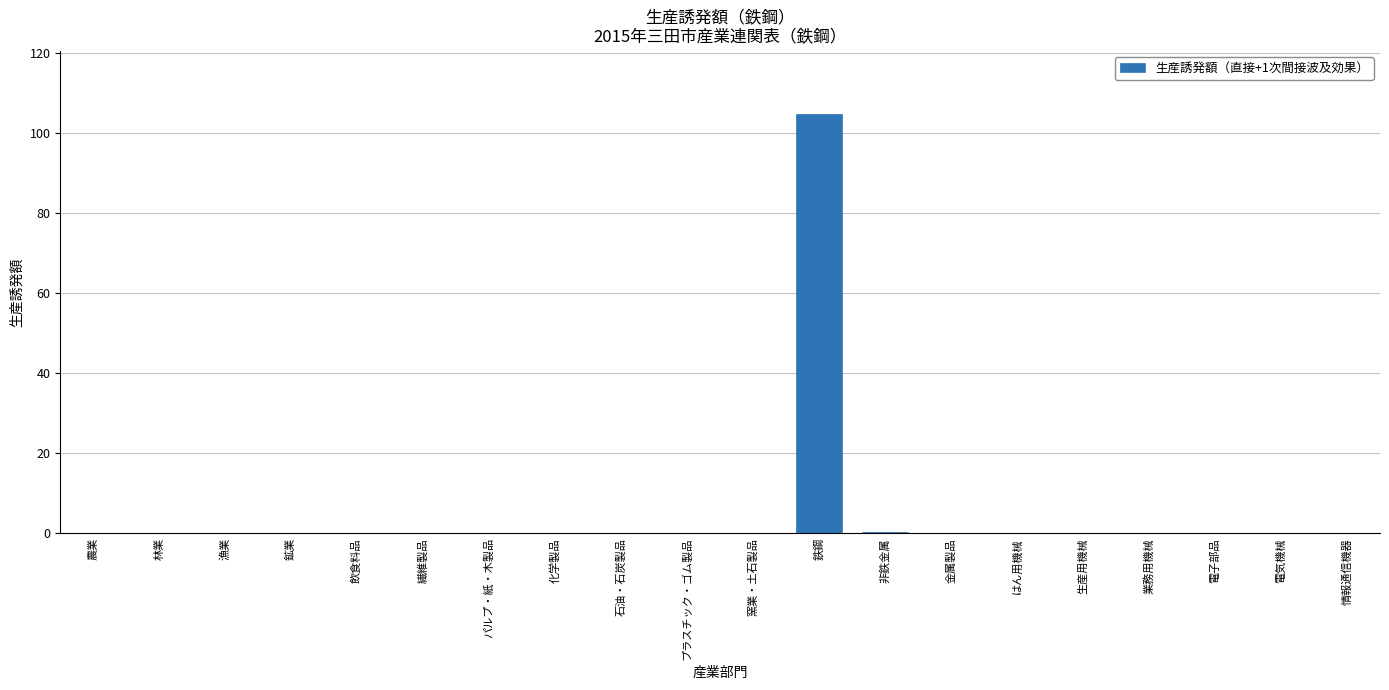

Are the bars grouped side by side (vs. stacked)?

No